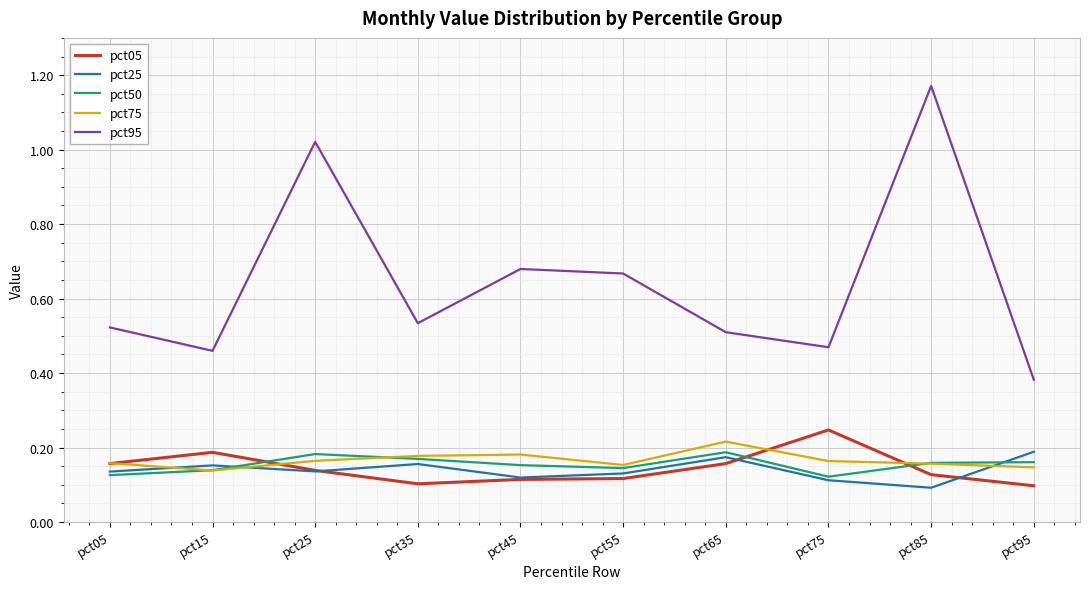

Between pct55 and pct85, which series saw the biggest shift?

pct95